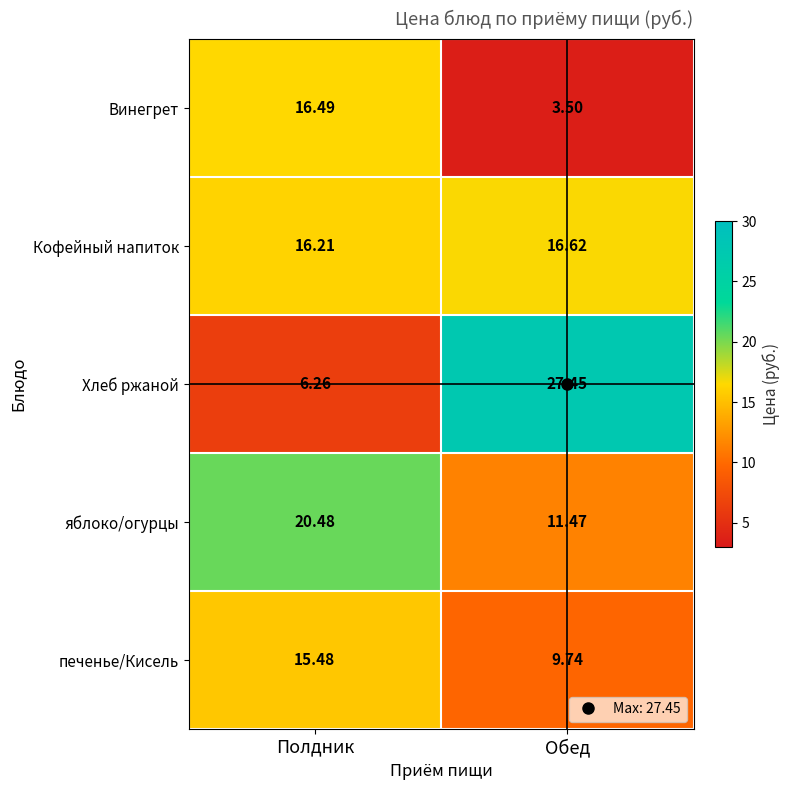

At which category is the sum across all series the highest?

Полдник